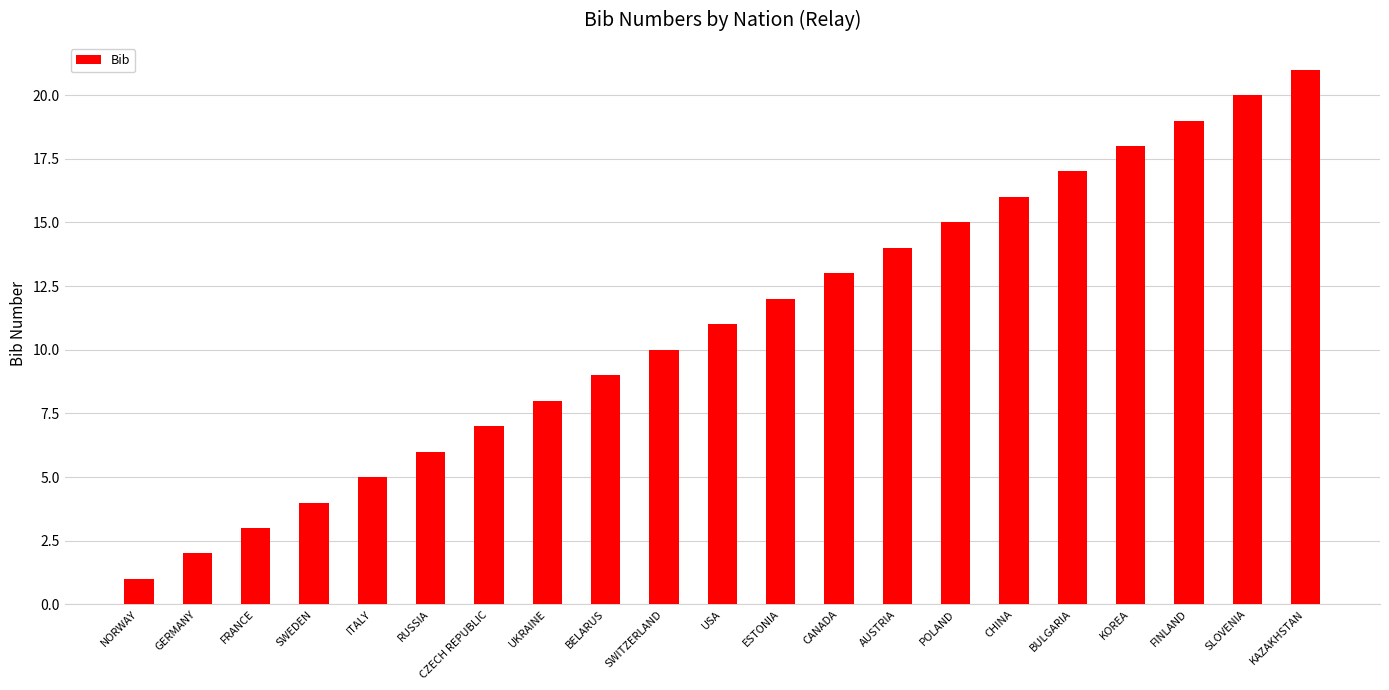

What is the value of the 6th bar from the left?

6